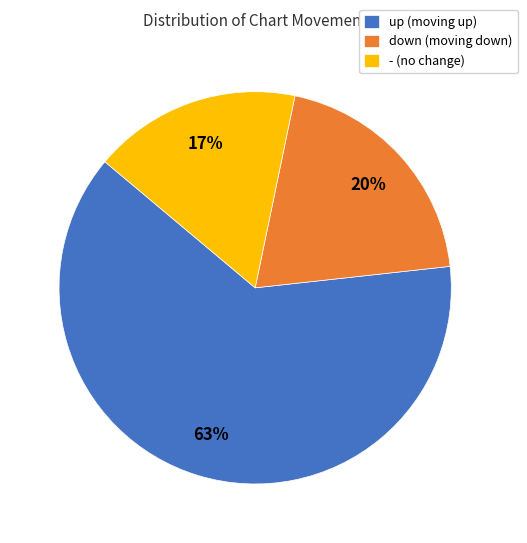

How many slices are in this pie chart?

3